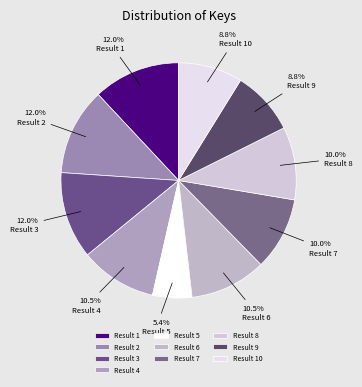

Is there a majority slice in this chart?

No